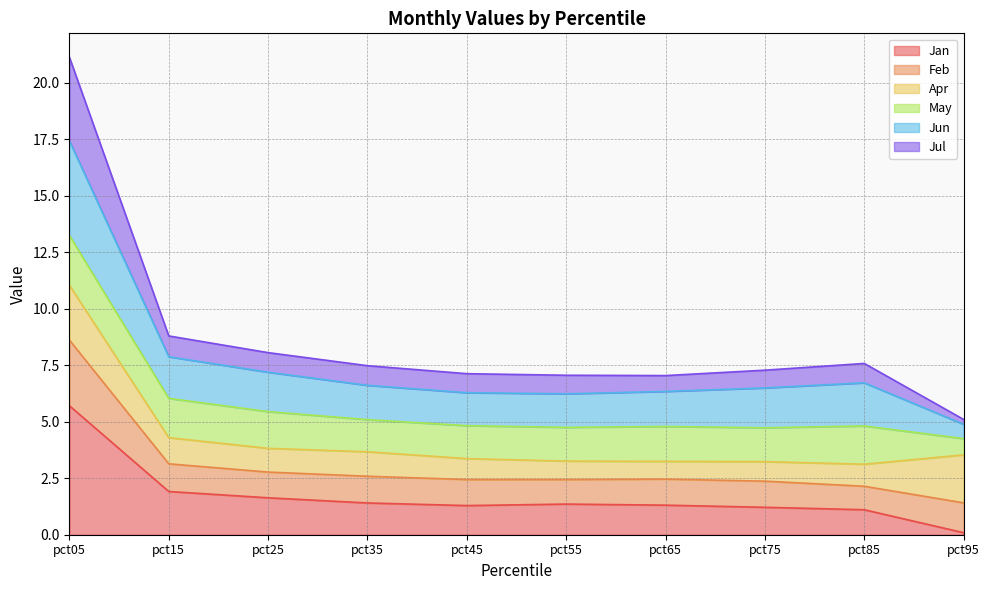

At which label does Feb reach its minimum?

pct85